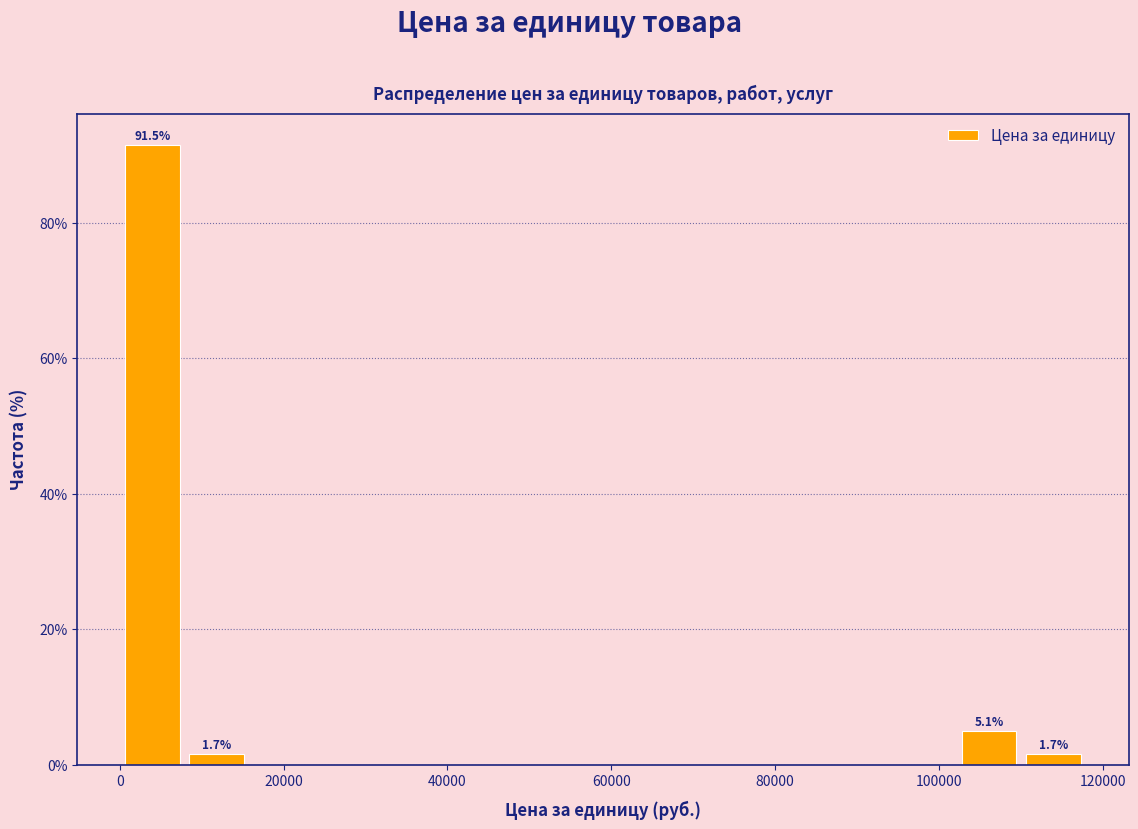

Around what value on the x-axis is the tallest bar? Give the approximate position of its centre, as read against the axis.

4000